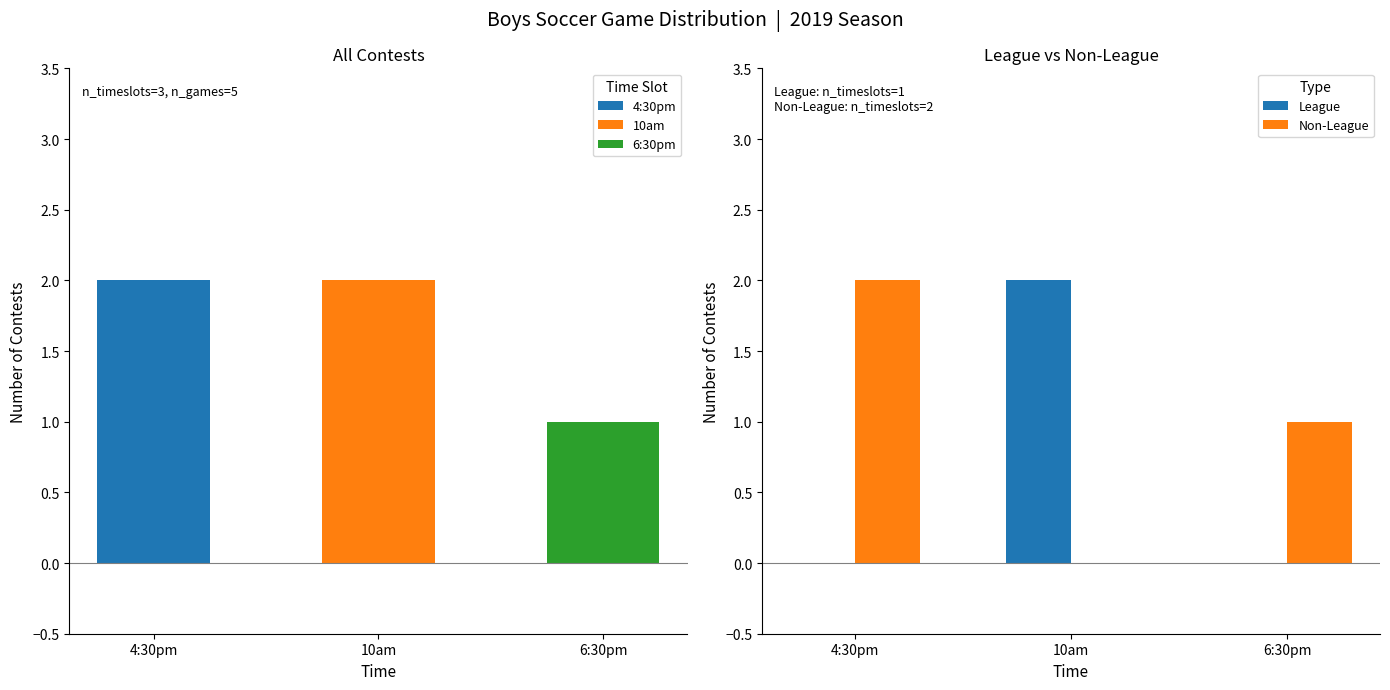

Reading right to left, transcribe all the data shown in this chart.

League: 0	2	0
Non-League: 1	0	2